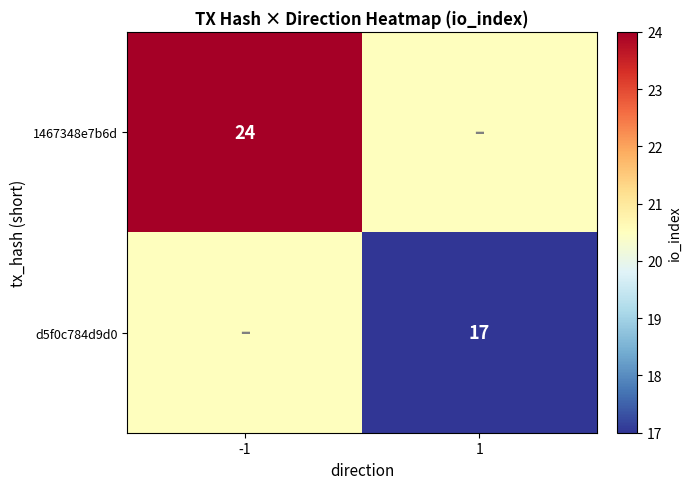

True or false: 1467348e7b6d has a value of 16.6 at -1.

False